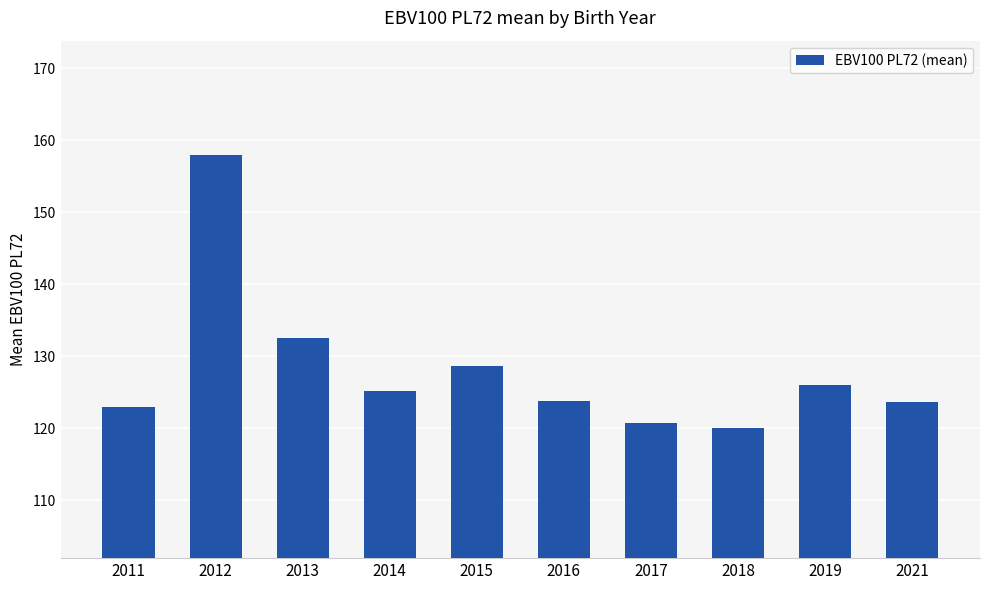

What is the smallest value displayed?

120.0